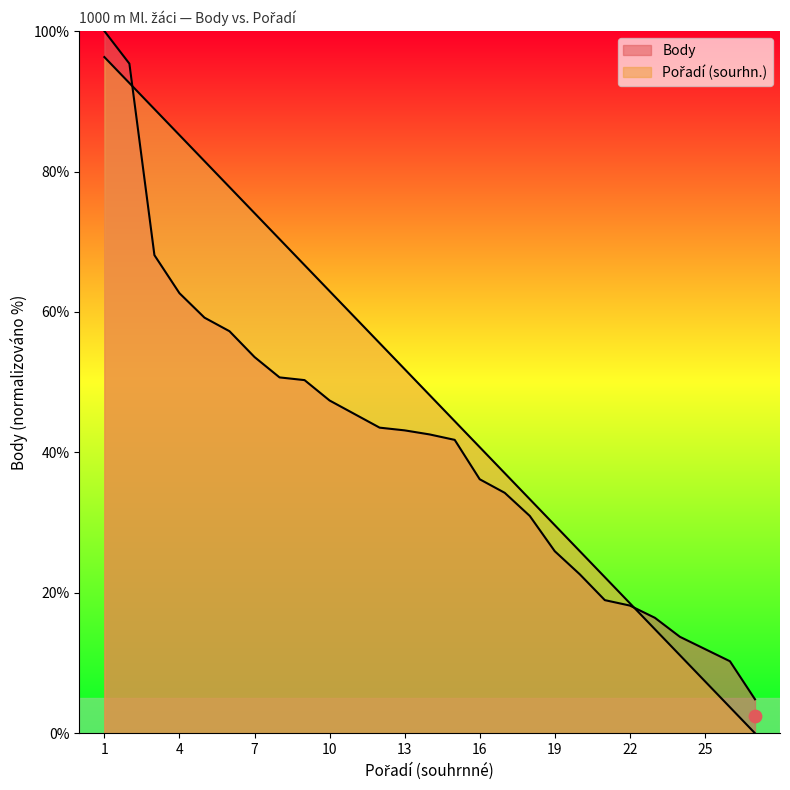

Which series reaches the minimum Y coordinate?

Pořadí (sourhn.)